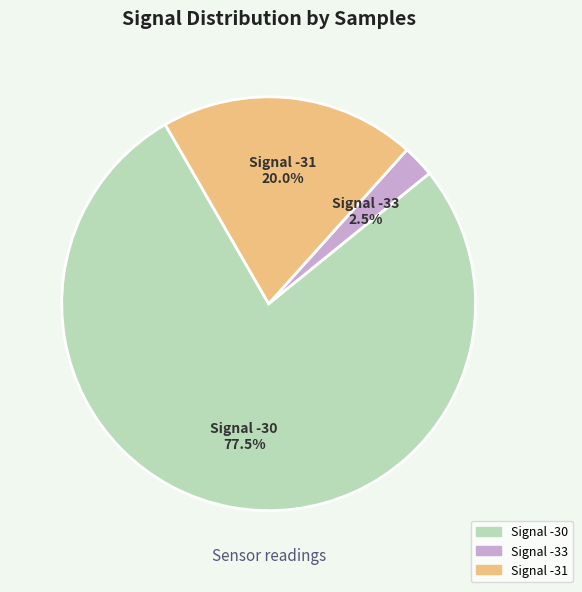

Is there a majority slice in this chart?

Yes